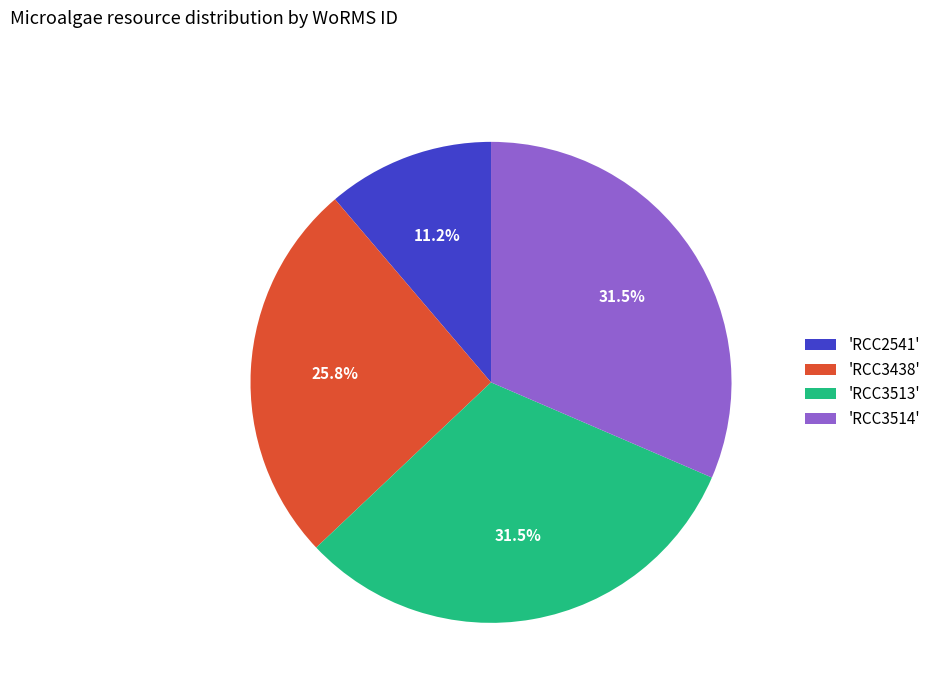

Which category has the smallest portion of the pie?

'RCC2541'